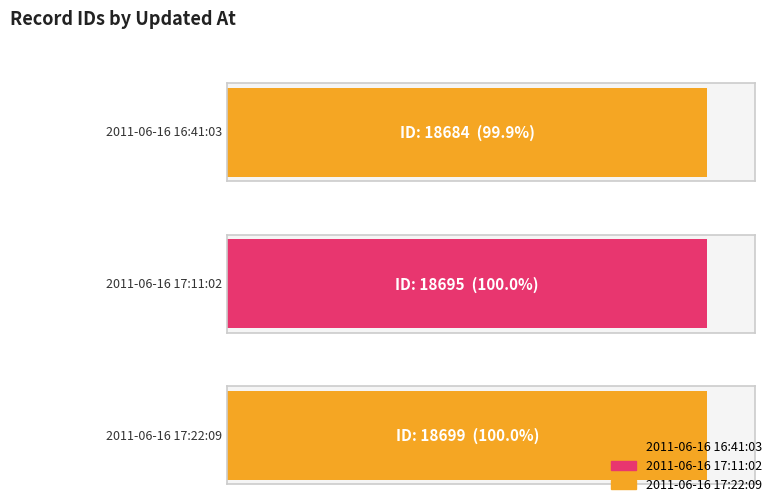

What is the difference between the second highest and minimum values?

11